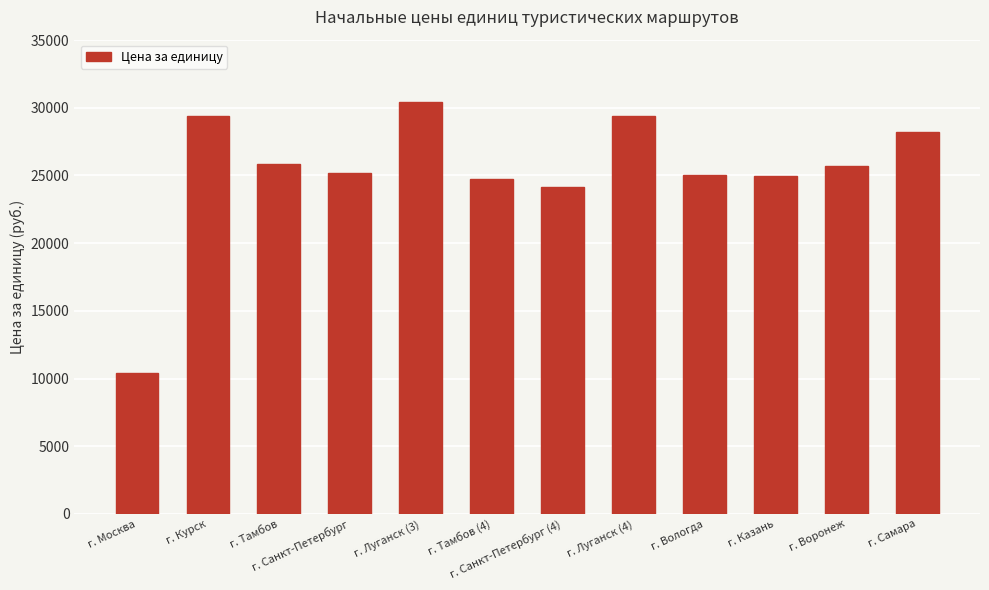

How many bars are there in total?

12